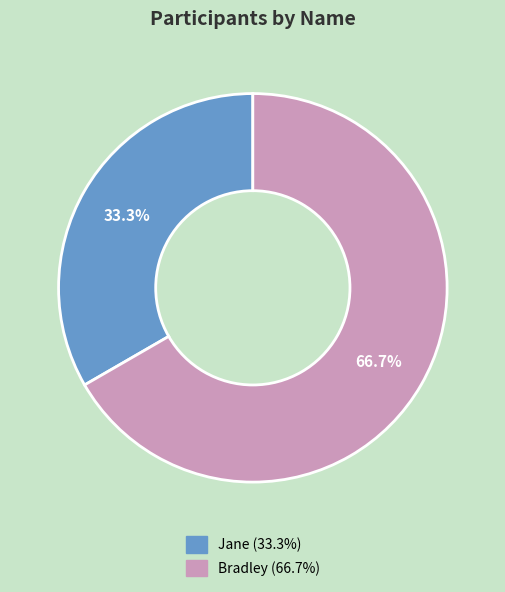

Between Bradley and Jane, which is larger?

Bradley